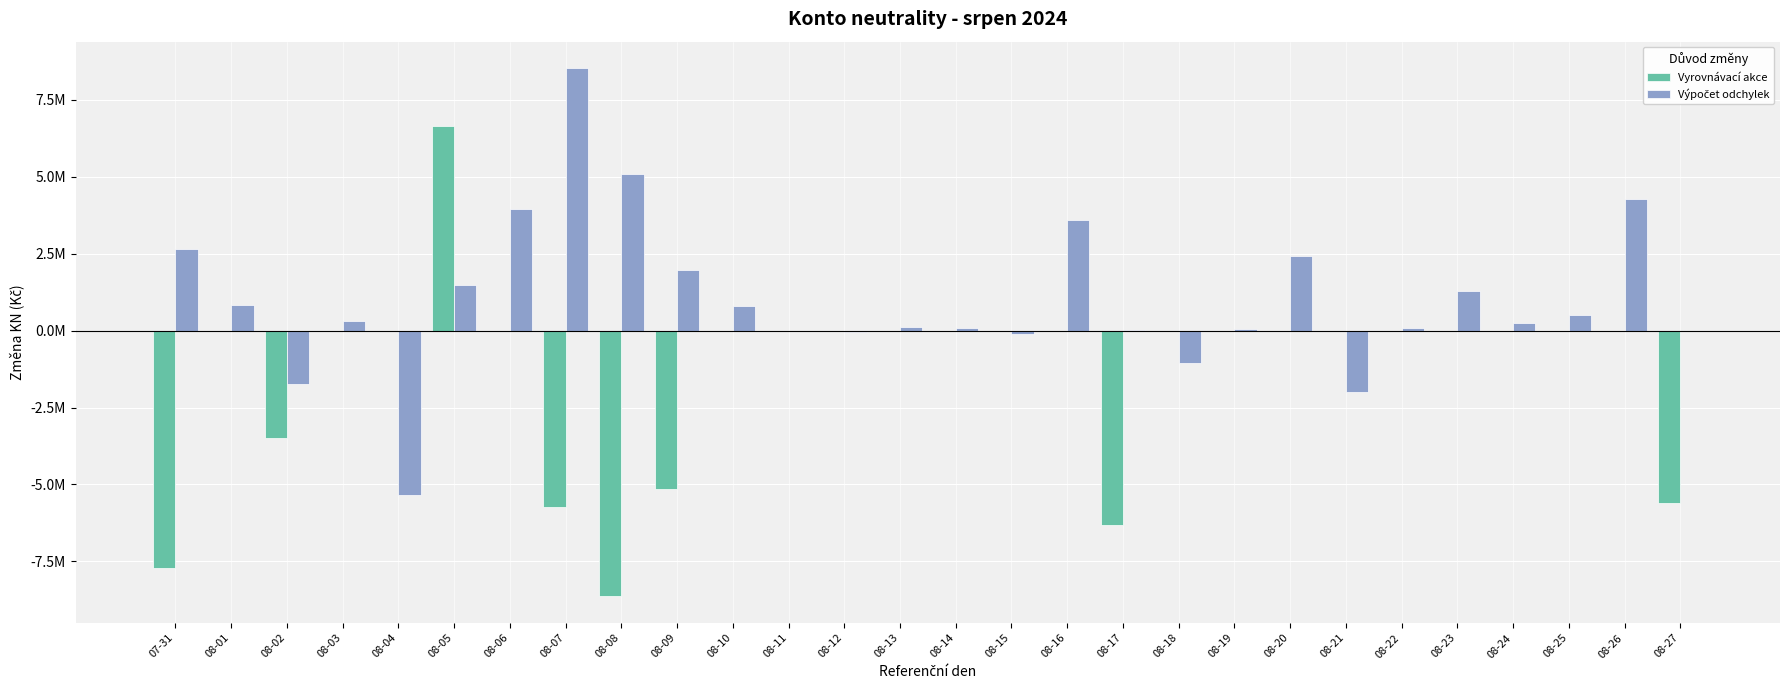

Which series has the largest total across all categories?

Výpočet odchylek